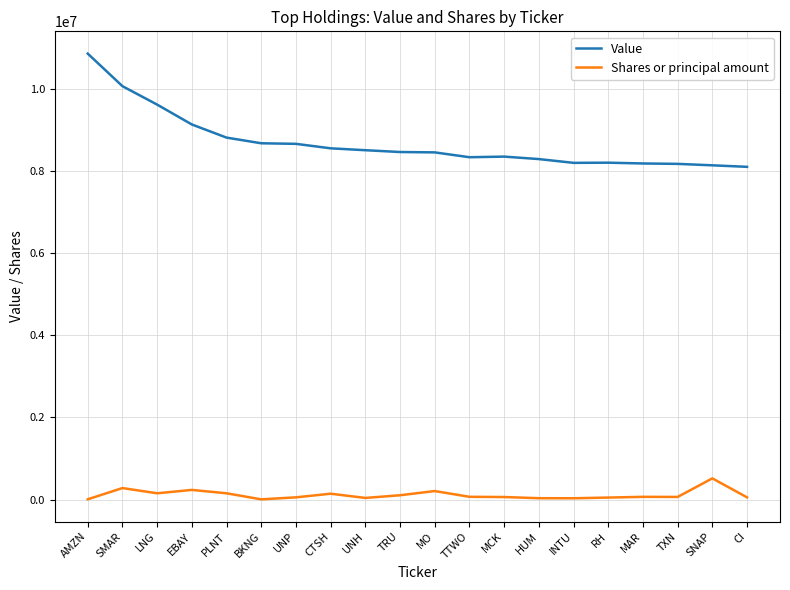

True or false: Value has a value of 8294000 at HUM.

True